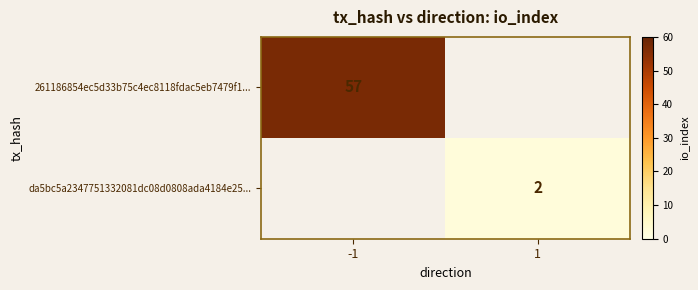

Is it true that 261186854ec5d33b75c4ec8118fdac5eb7479f1... equals 90 at -1?

False